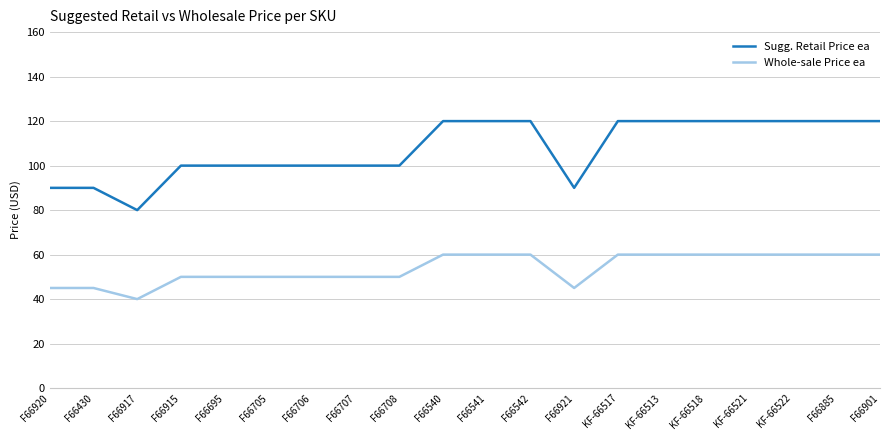

True or false: Whole-sale Price ea and Sugg. Retail Price ea cross at least once.

False